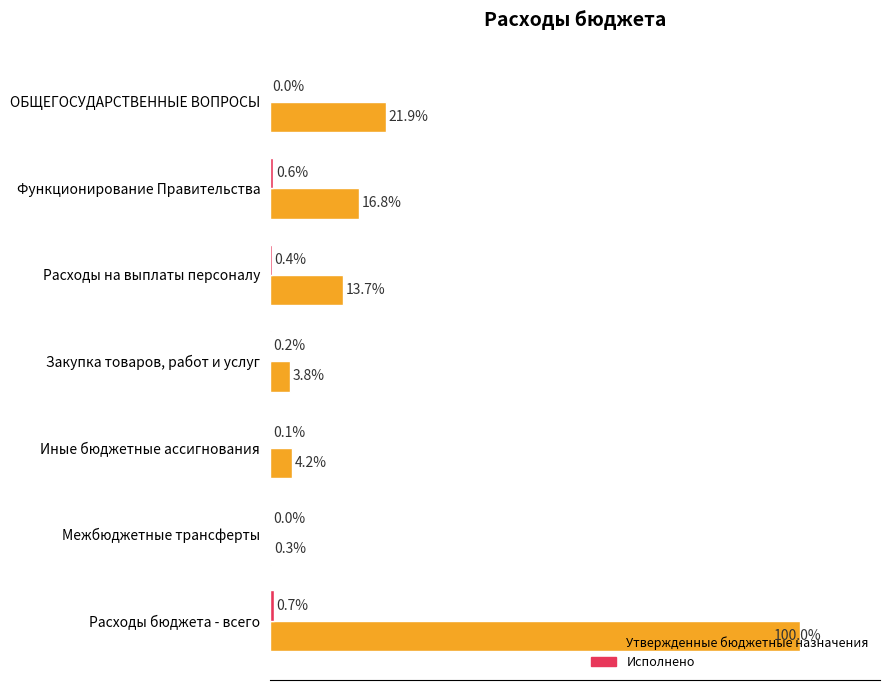

Which series has the largest total across all categories?

Утвержденные бюджетные назначения